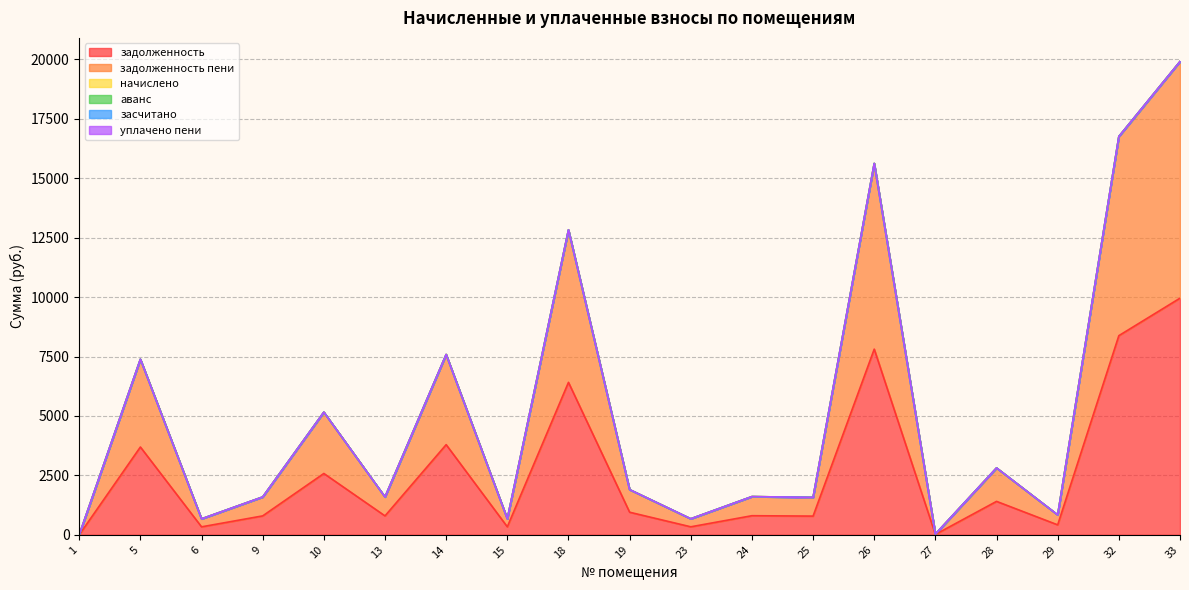

Reading left to right, extract all data points from this chart.

задолженность: 1=0.0	5=3693.8	6=335.4	9=796.1	10=2579.8	13=796.1	14=3792.7	15=336.7	18=6413.9	19=950.3	23=336.7	24=803.5	25=787.2	26=7811.2	27=15.4	28=1406.3	29=418.6	32=8378.1	33=9954.7
засчитано: 1=0.0	5=0.0	6=0.0	9=0.0	10=0.0	13=0.0	14=0.0	15=0.0	18=0.0	19=0.0	23=0.0	24=0.0	25=0.0	26=0.0	27=0.0	28=0.0	29=0.0	32=0.0	33=0.0
начислено: 1=0.0	5=0.0	6=0.0	9=0.0	10=0.0	13=0.0	14=0.0	15=0.0	18=0.0	19=0.0	23=0.0	24=0.0	25=0.0	26=0.0	27=0.0	28=0.0	29=0.0	32=0.0	33=0.0
уплачено пени: 1=0.0	5=0.0	6=0.0	9=0.0	10=0.0	13=0.0	14=0.0	15=0.0	18=0.0	19=0.0	23=0.0	24=0.0	25=0.0	26=0.0	27=0.0	28=0.0	29=0.0	32=0.0	33=0.0
аванс: 1=0.0	5=0.0	6=0.0	9=0.0	10=0.0	13=0.0	14=0.0	15=0.0	18=0.0	19=0.0	23=0.0	24=0.0	25=0.0	26=0.0	27=0.0	28=0.0	29=0.0	32=0.0	33=0.0
задолженность пени: 1=0.0	5=3693.8	6=335.4	9=796.1	10=2579.8	13=796.1	14=3792.7	15=336.7	18=6413.9	19=950.3	23=336.7	24=803.5	25=787.2	26=7811.2	27=15.4	28=1406.3	29=418.6	32=8378.1	33=9954.7